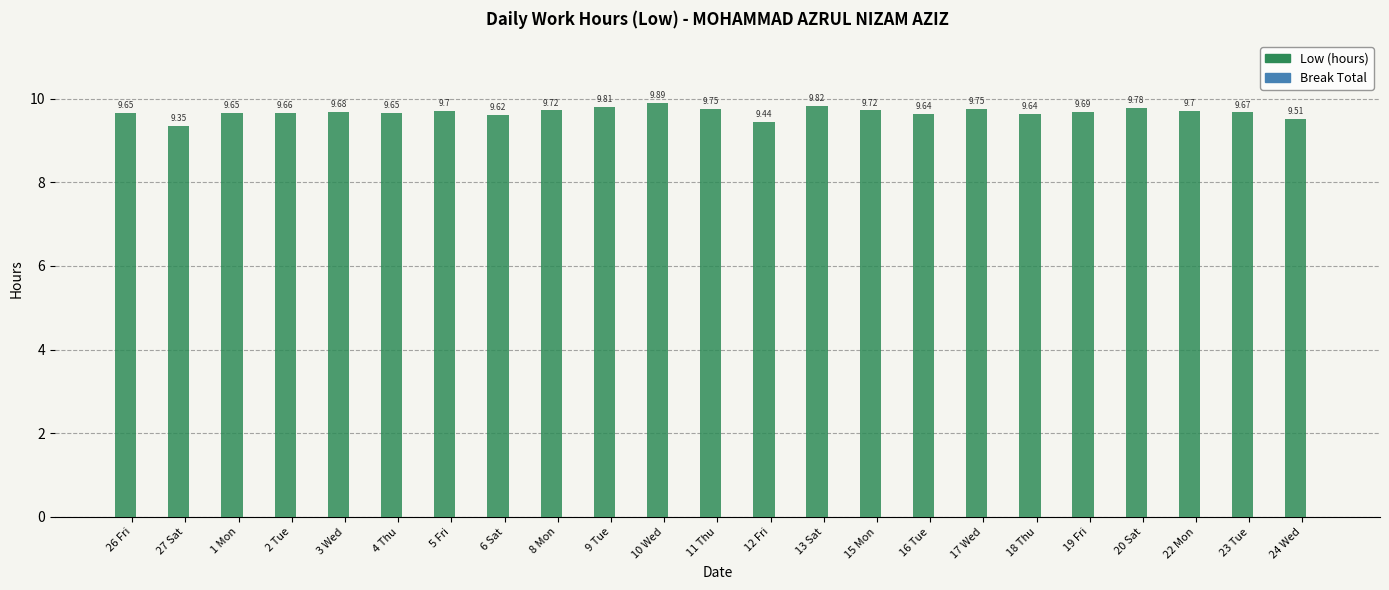

What is the difference between the second highest and minimum values?

0.5